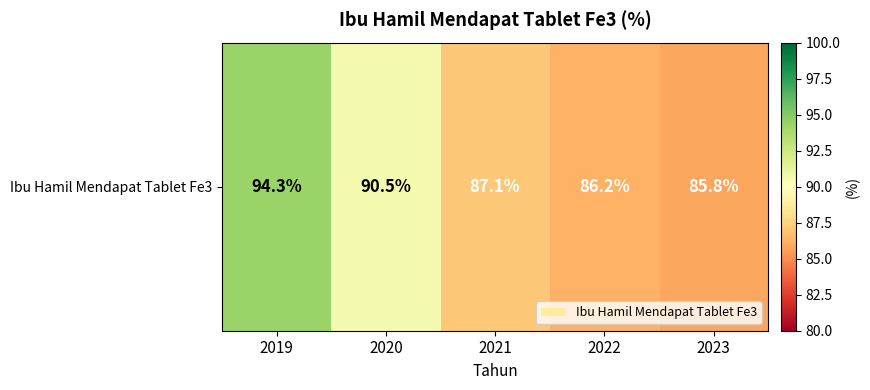

Reading right to left, extract all data points from this chart.

85.8	86.2	87.1	90.5	94.3